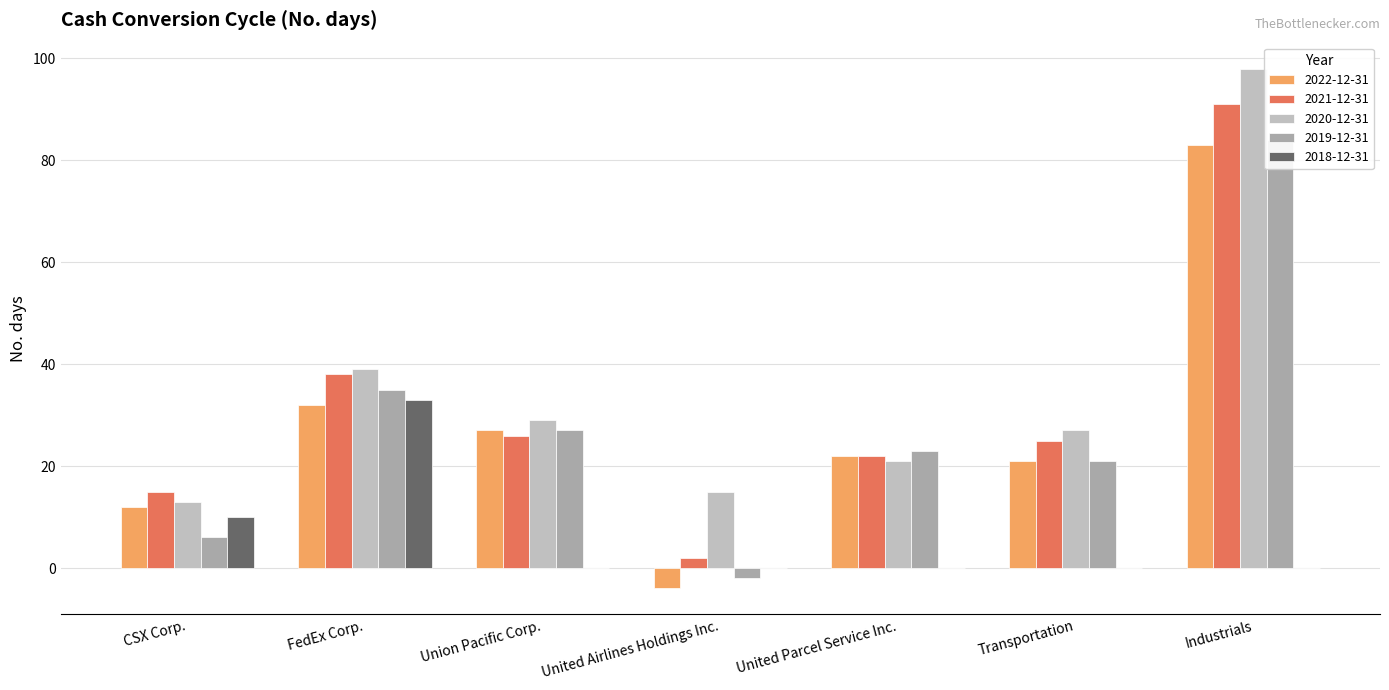

Is it true that 2021-12-31 equals 91 at Industrials?

True